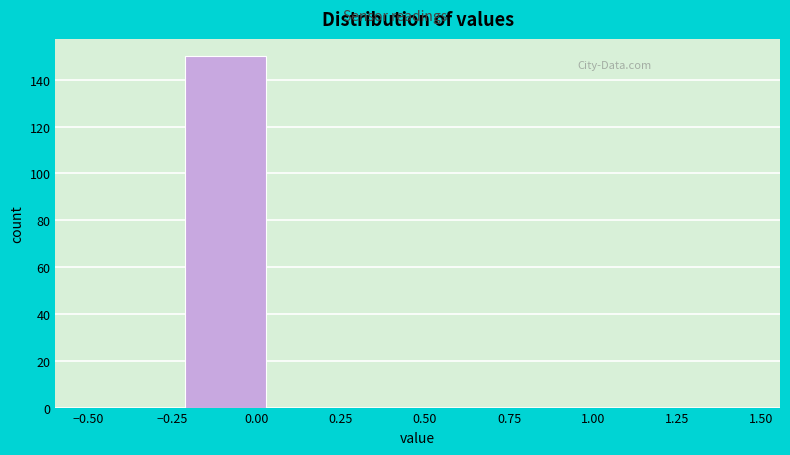

How tall is the bar that spans -0.20 to 0.05 on the x-axis? Neither the bar edges nor the heights are printed on the chart, so give them approximately, as read against the axes.

150